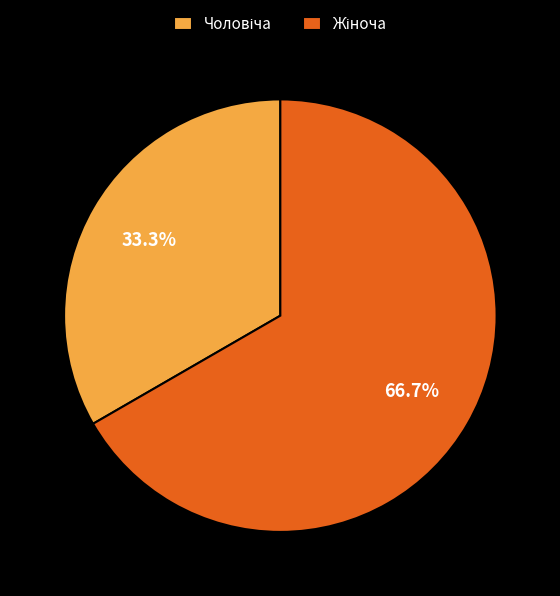

Is there a majority slice in this chart?

Yes